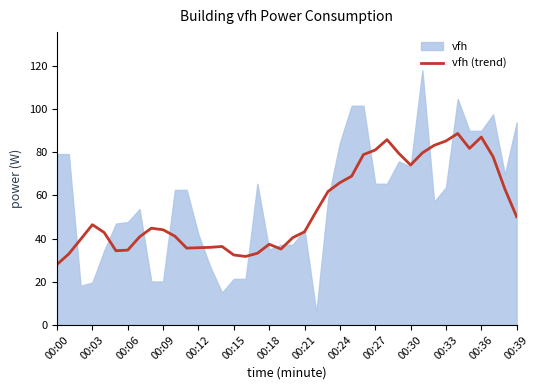

At which label does vfh (trend) reach its minimum?

00:00